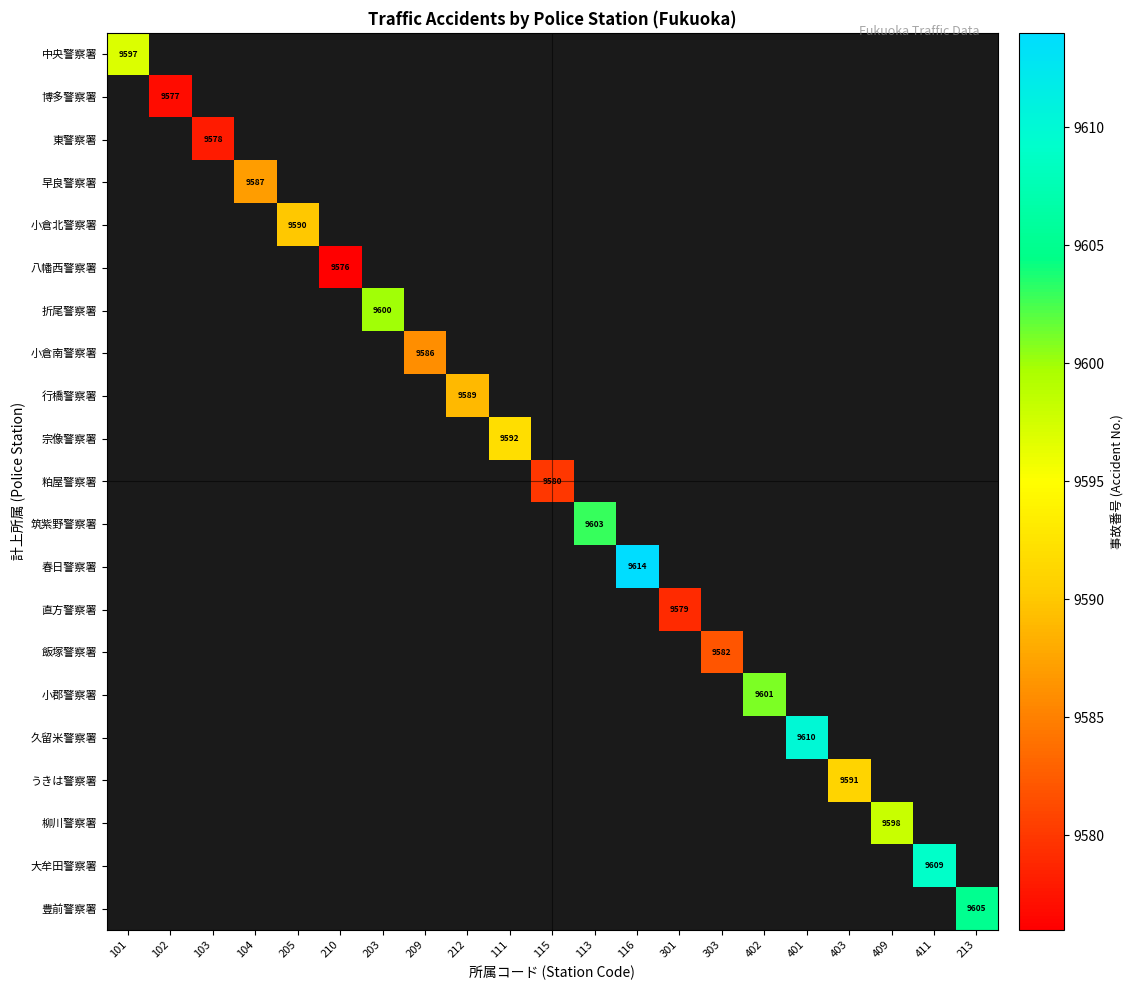

True or false: 小倉北警察署 has a value of 9590 at 205.

True